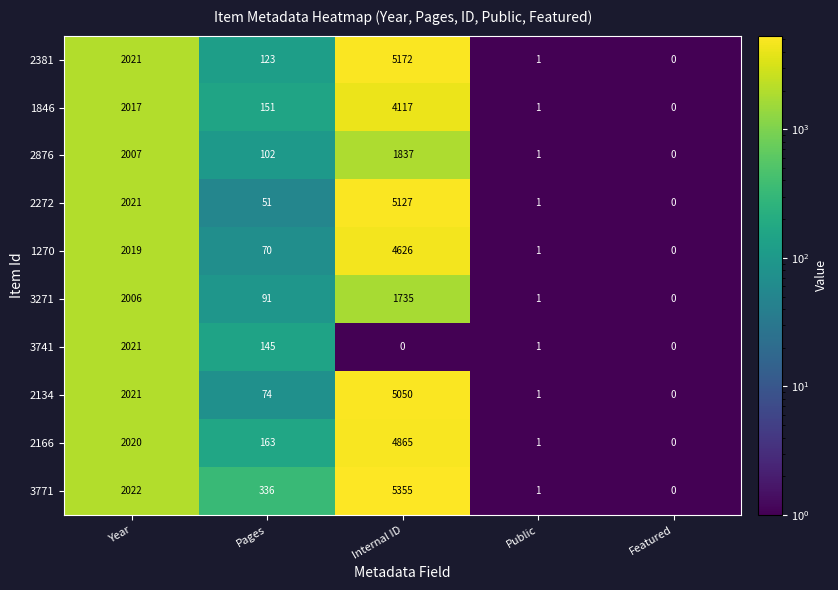

Rank the series at Internal ID from highest to lowest value.

3771, 2381, 2272, 2134, 2166, 1270, 1846, 2876, 3271, 3741